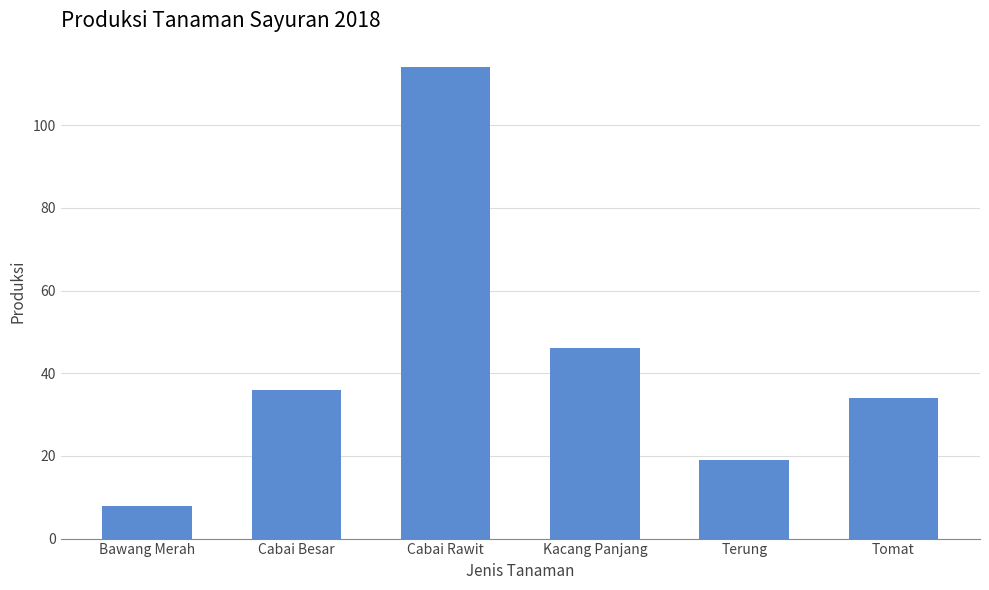

What is the sum of all values?

257